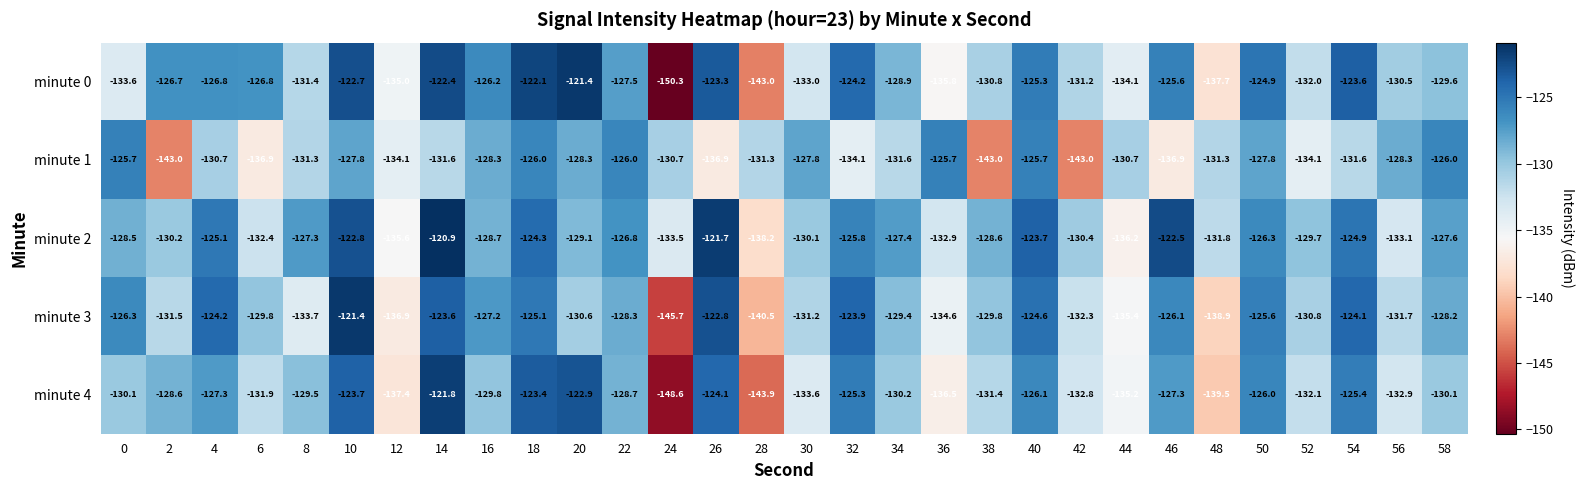

Which series has the largest total across all categories?

minute 2